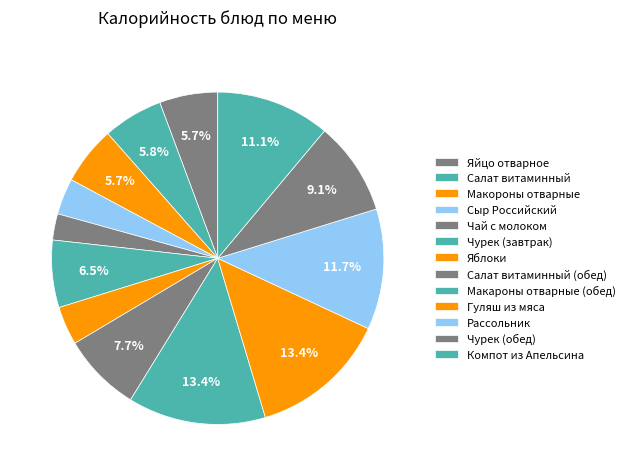

To the nearest percent, what is the difference between the Чай с молоком and Чурек (обед) slice percentages?

7%